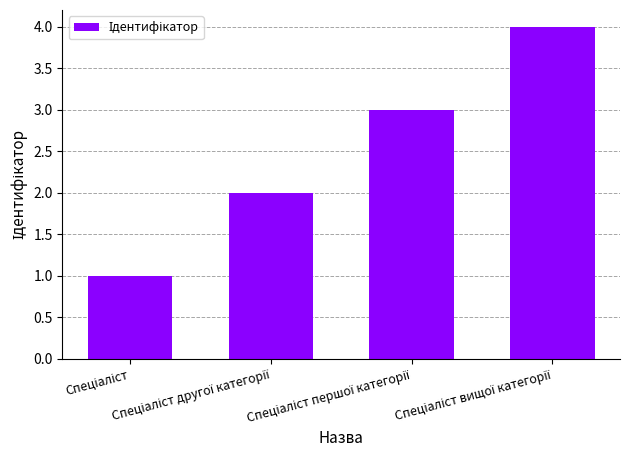

Does the chart contain stacked bars?

No